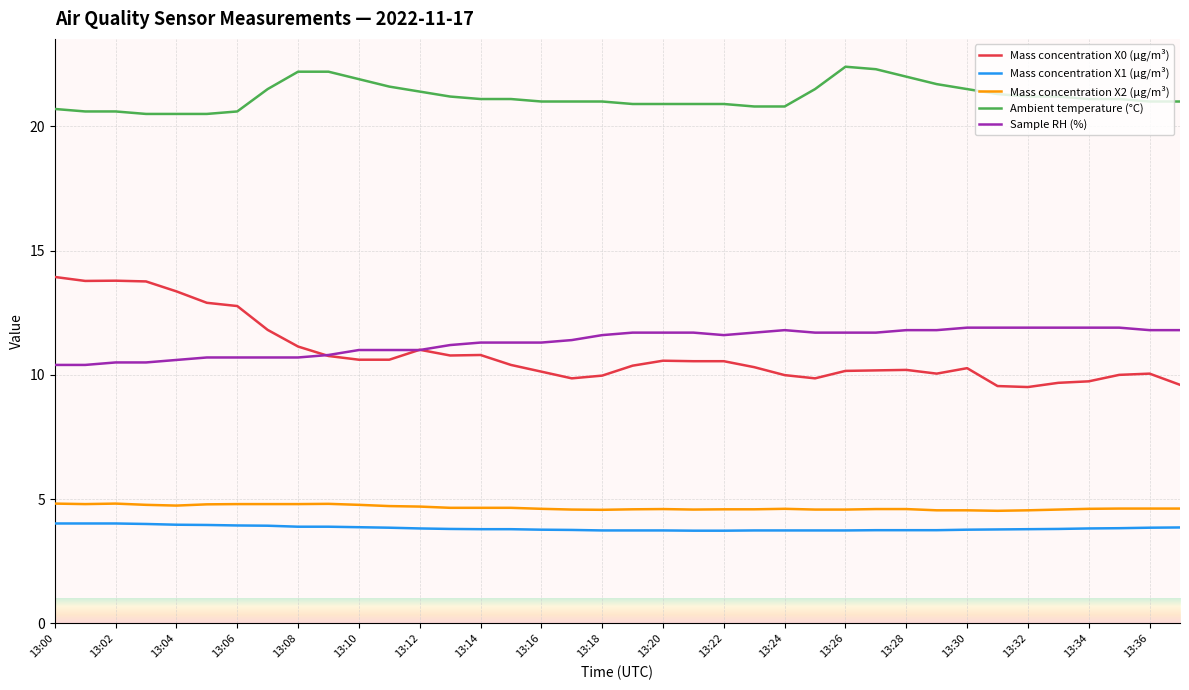

Which series has the largest range (max minus min)?

Mass concentration X0 (μg/m³)